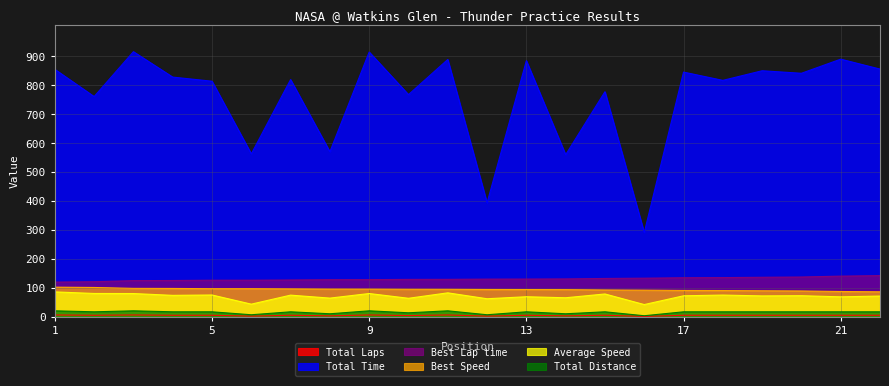

True or false: Total Time has more than 2 interior local peaks.

True